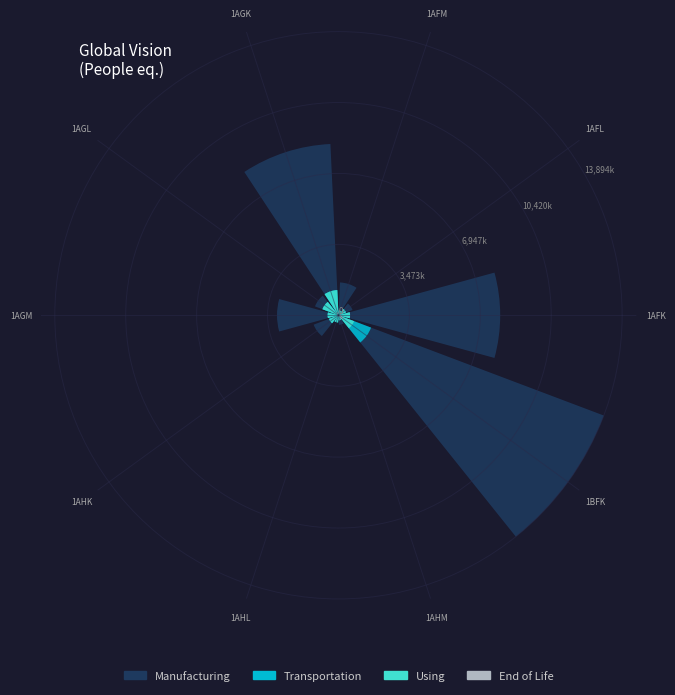

The 1AGK slice represents 22% of the pie. True or false?

True